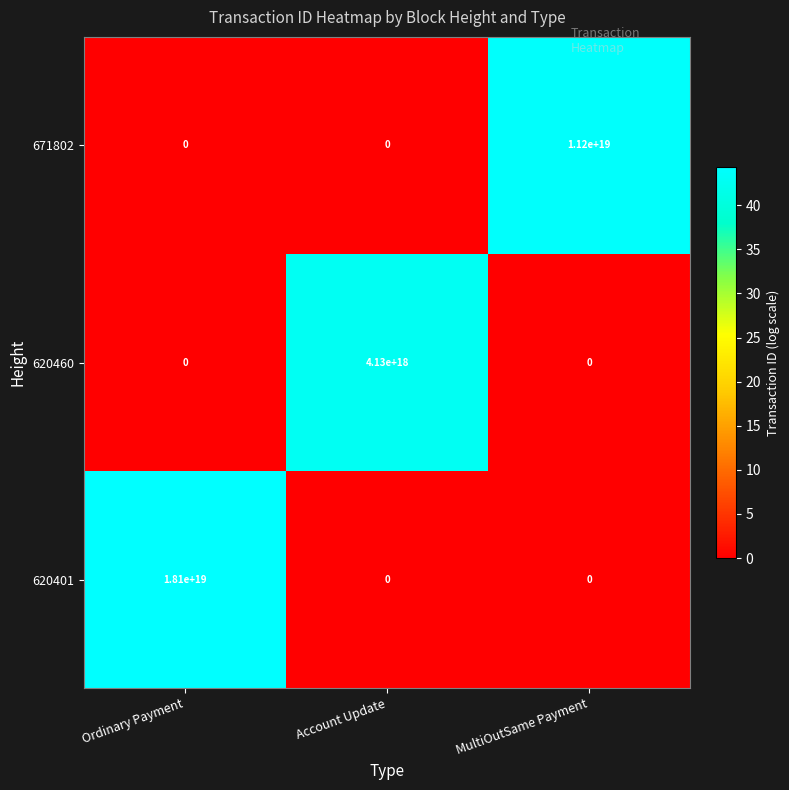

At which label does 620401 reach its peak?

Ordinary Payment